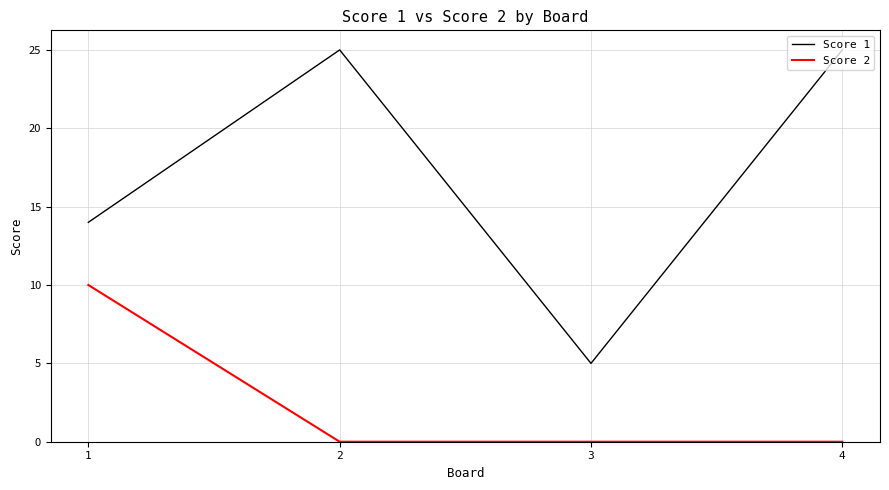

Reading left to right, transcribe all the data shown in this chart.

Score 1: 14	25	5	25
Score 2: 10	0	0	0